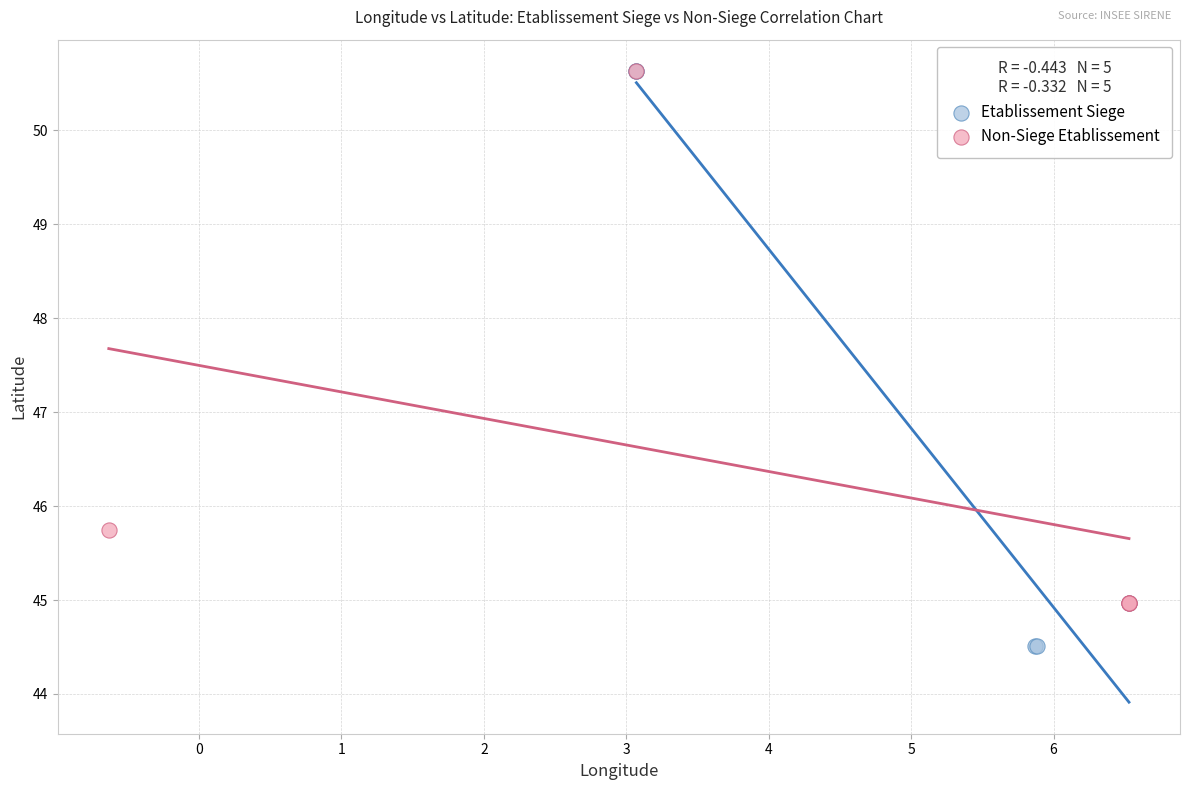

Which series contains the lowest Y value?

Etablissement Siege